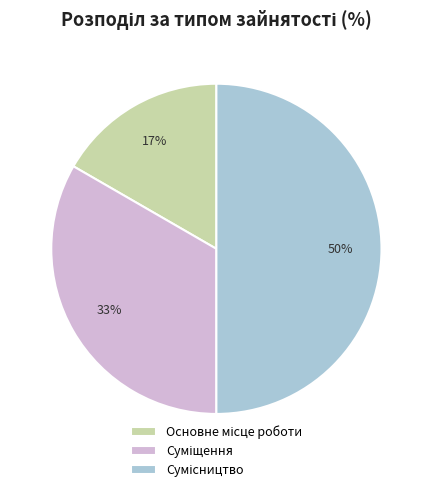

To the nearest percent, what is the difference between the largest and smallest slice percentages?

33%